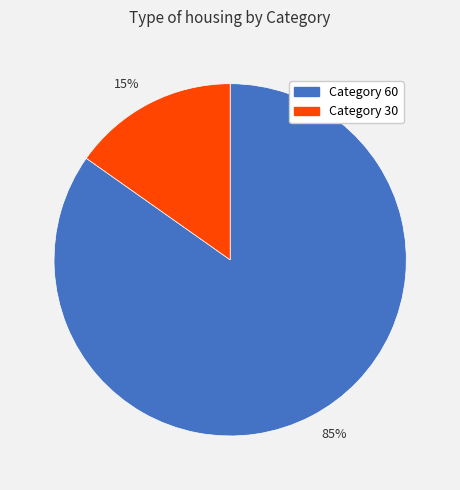

Is the sum of 15% and 85% greater than half?

Yes